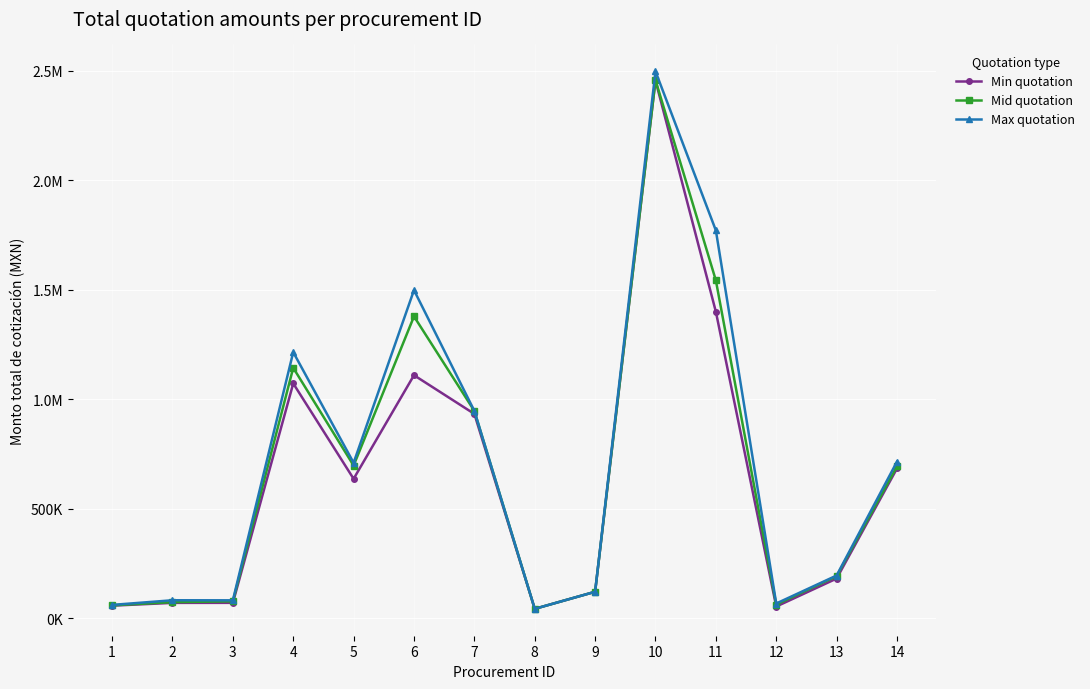

What is the greatest value displayed?

2498050.0